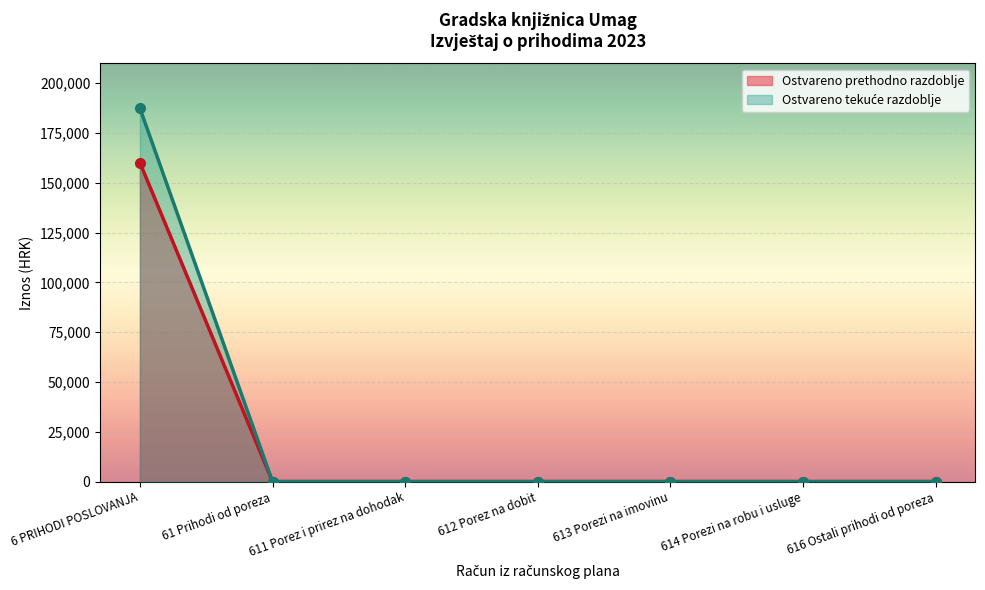

The Ostvareno u tekućem razdoblju series shows -75449.1 at Porezi na međunarodnu trgovinu. True or false?

False